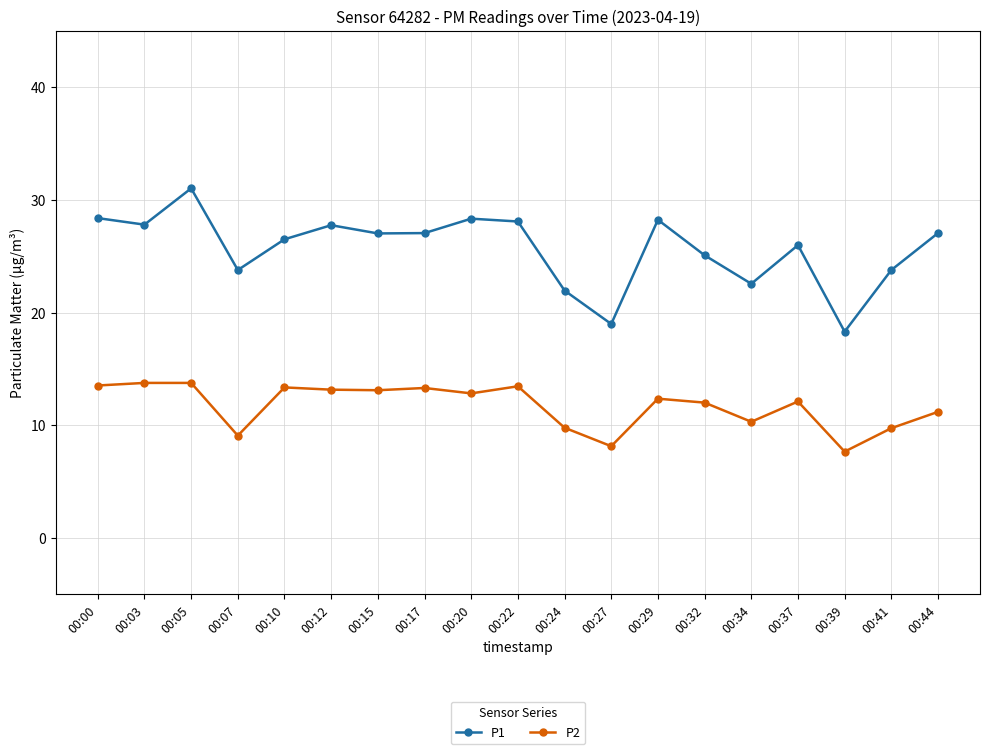

What is the difference between the highest and lowest values at 00:15?

13.9